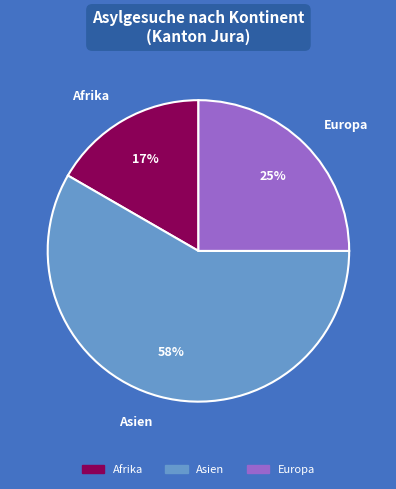

How many slices are in this pie chart?

3